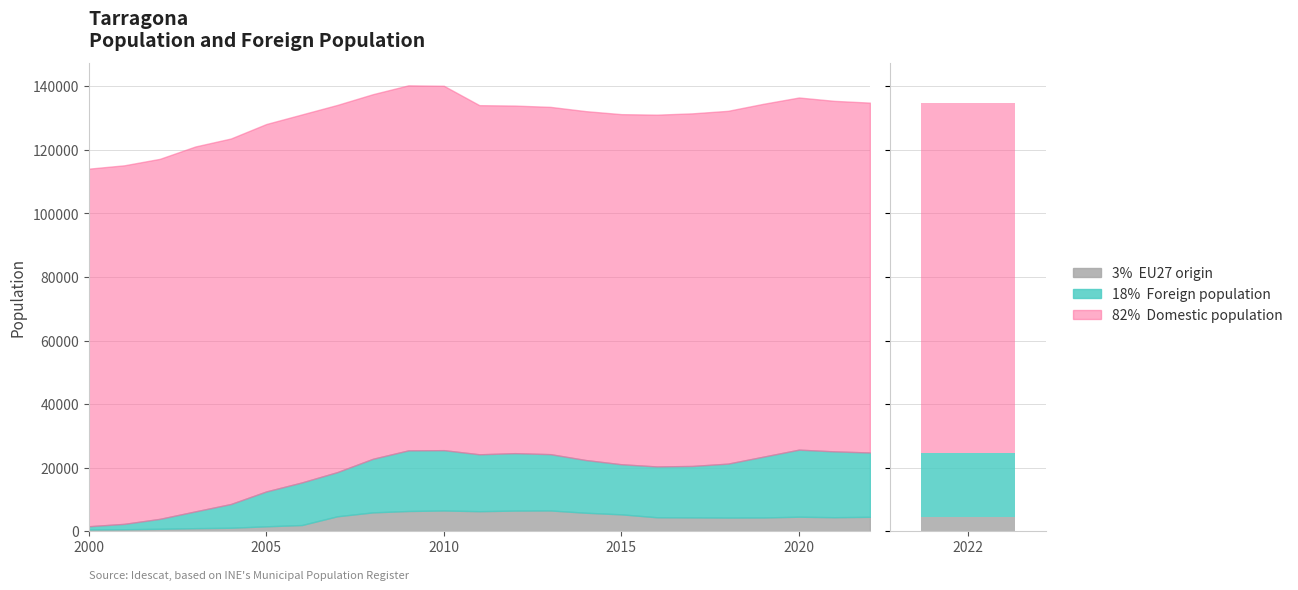

What is the smallest value displayed?

523